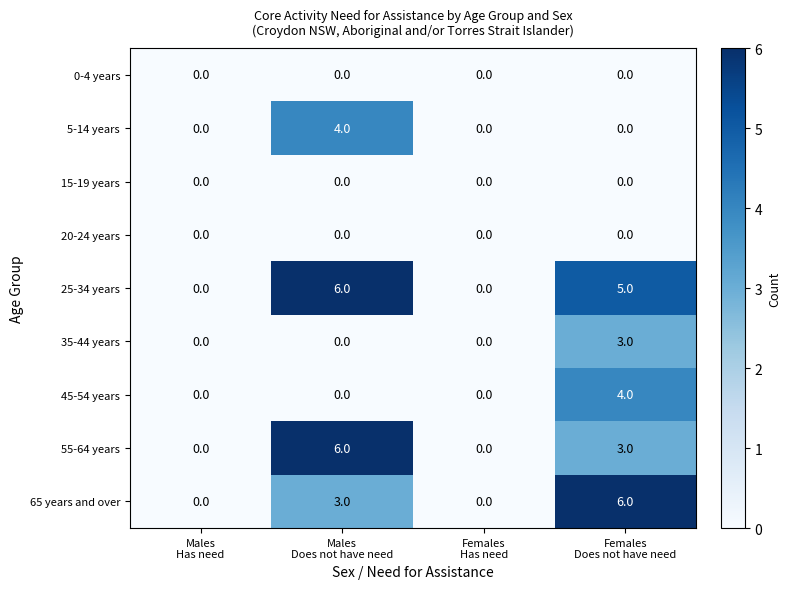

Which series has the largest total across all categories?

25-34 years